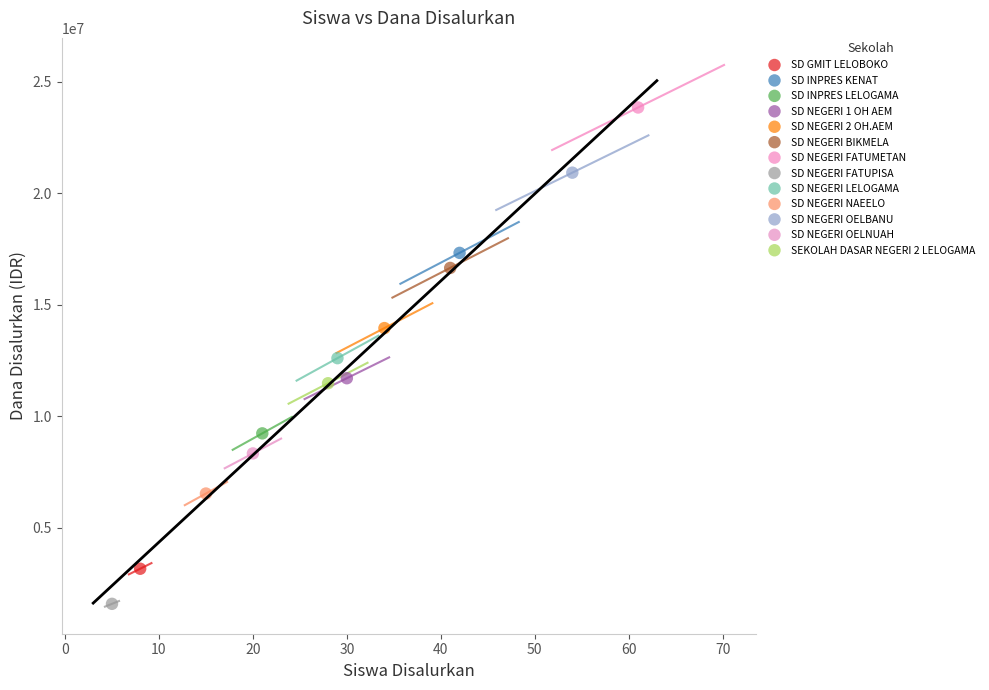

What are all the series names shown in the legend?

SD GMIT LELOBOKO, SD INPRES KENAT, SD INPRES LELOGAMA, SD NEGERI 1 OH AEM, SD NEGERI 2 OH.AEM, SD NEGERI BIKMELA, SD NEGERI FATUMETAN, SD NEGERI FATUPISA, SD NEGERI LELOGAMA, SD NEGERI NAEELO, SD NEGERI OELBANU, SD NEGERI OELNUAH, SEKOLAH DASAR NEGERI 2 LELOGAMA